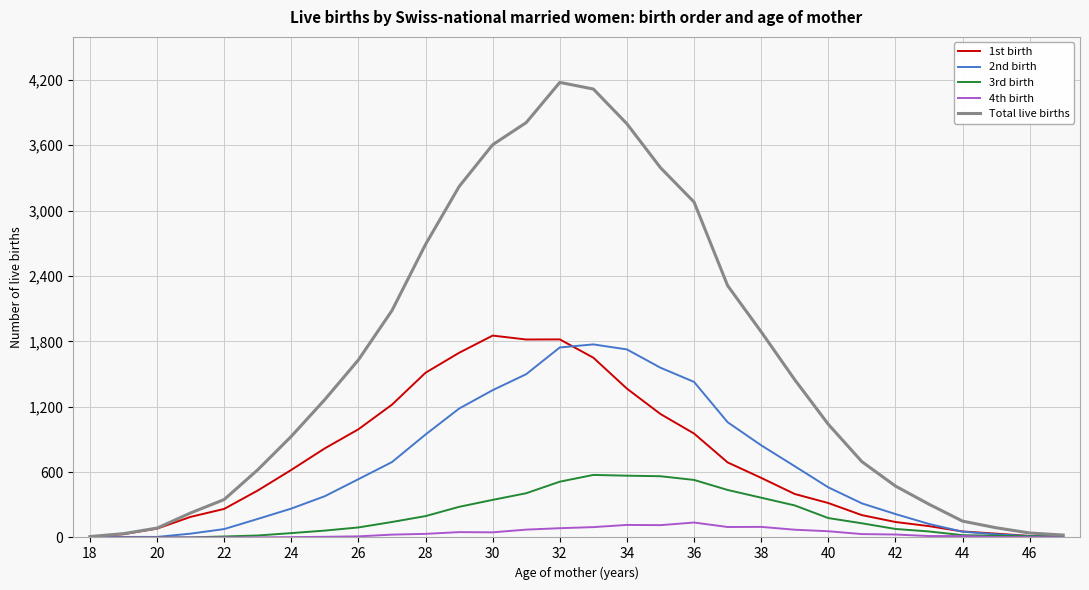

Which series has the largest range (max minus min)?

Total live births